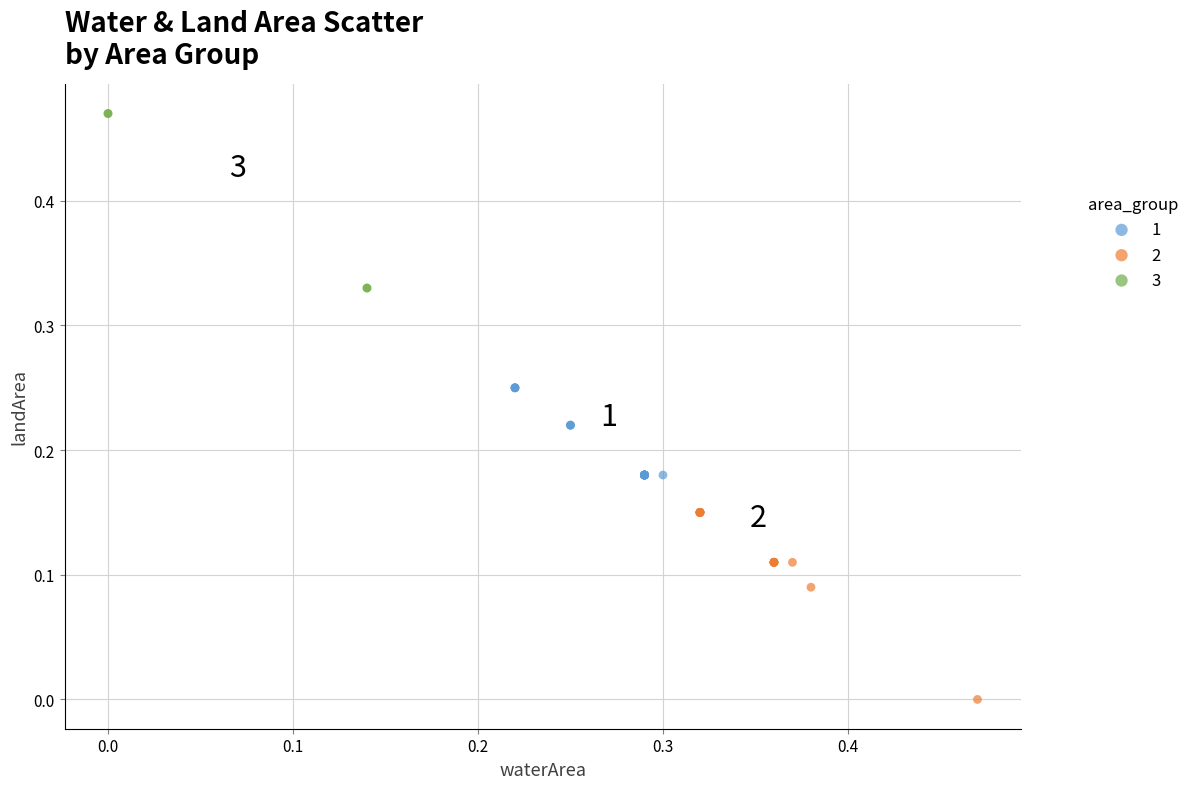

What are all the series names shown in the legend?

1, 2, 3